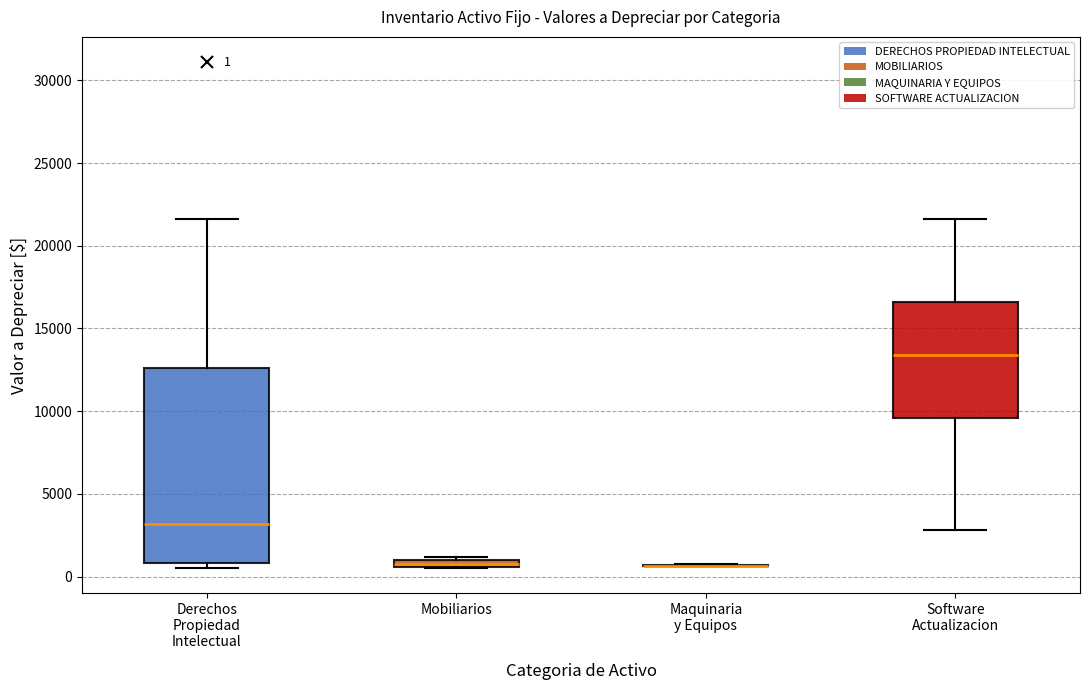

Comparing the boxes themselves (not the whiskers), which one is the tallest?

Derechos Propiedad Intelectual